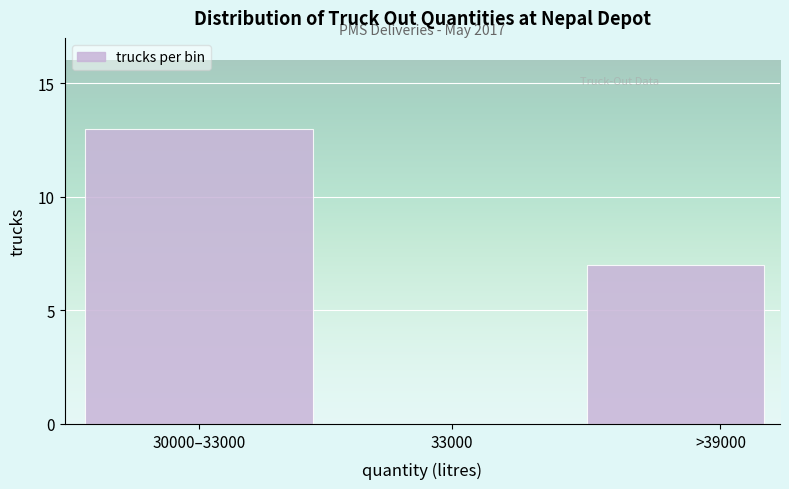

Reading left to right, list all the values displayed in this chart.

30000–33000=13	33000=0	>39000=7